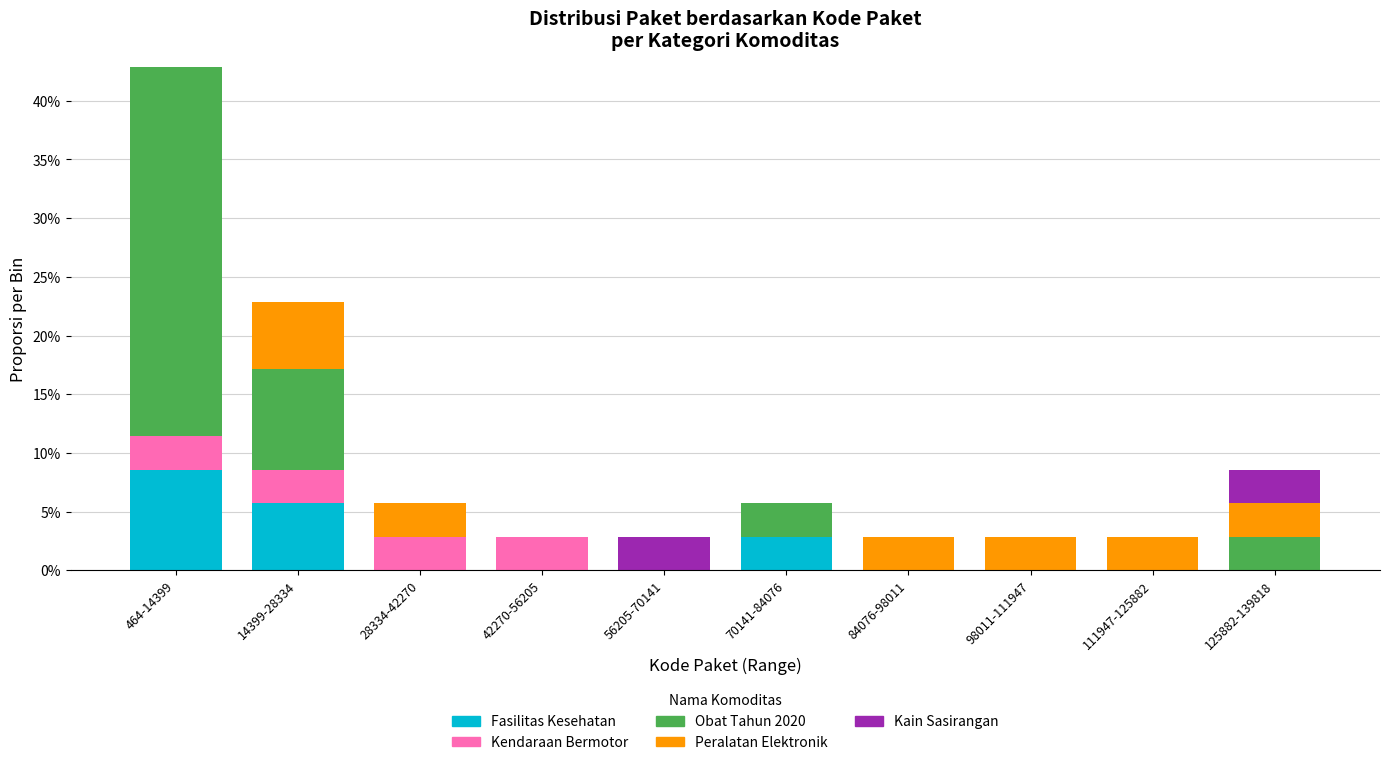

At which category is the sum across all series the highest?

464-14399